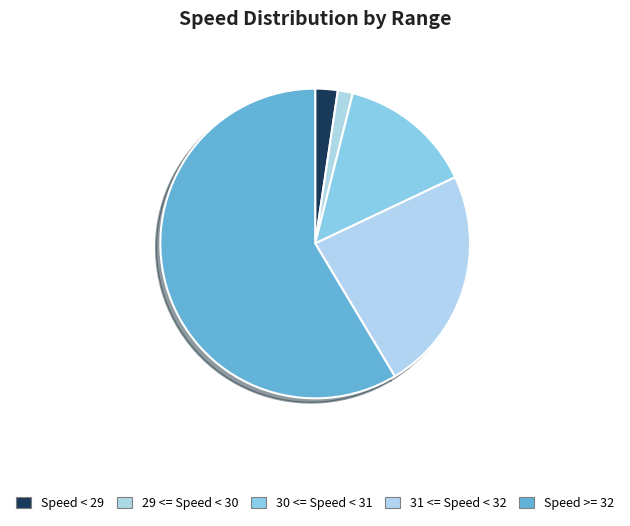

Which has a higher value, 30 <= Speed < 31 or Speed >= 32?

Speed >= 32